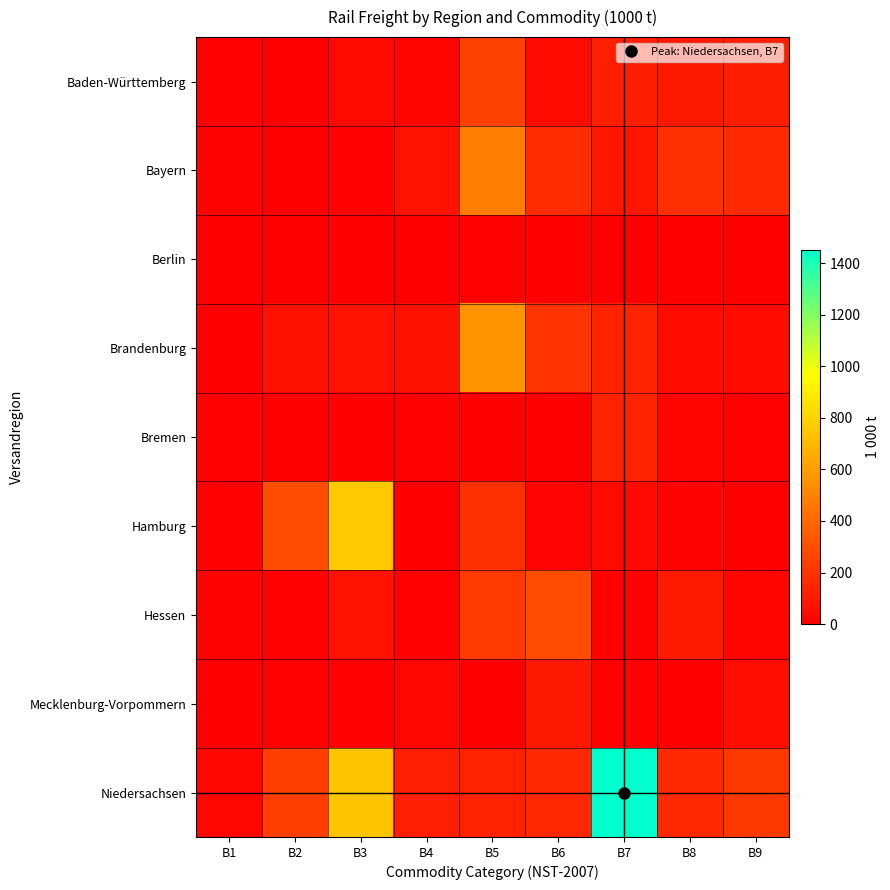

At B9, list the series in order from smallest to largest.

Berlin, Hamburg, Bremen, Hessen, Brandenburg, Mecklenburg-Vorpommern, Baden-Württemberg, Bayern, Niedersachsen